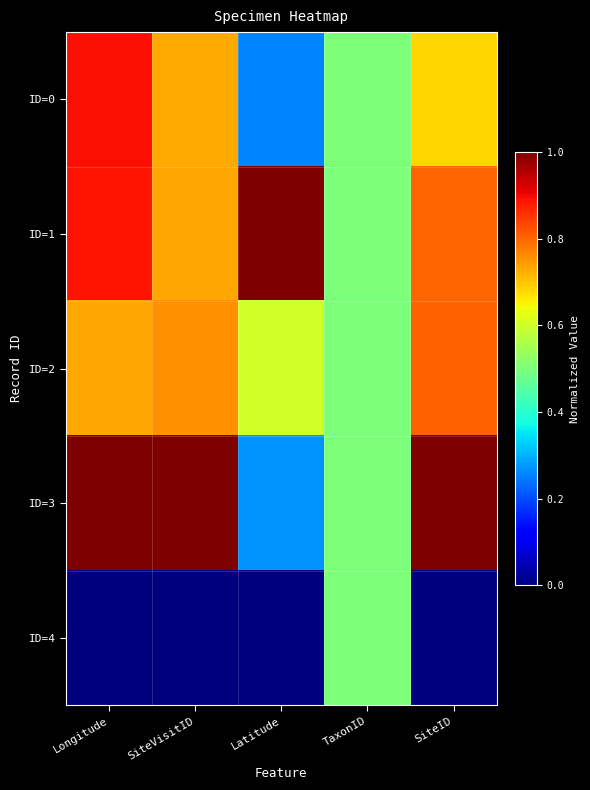

Which series has the widest spread of values?

ID=3